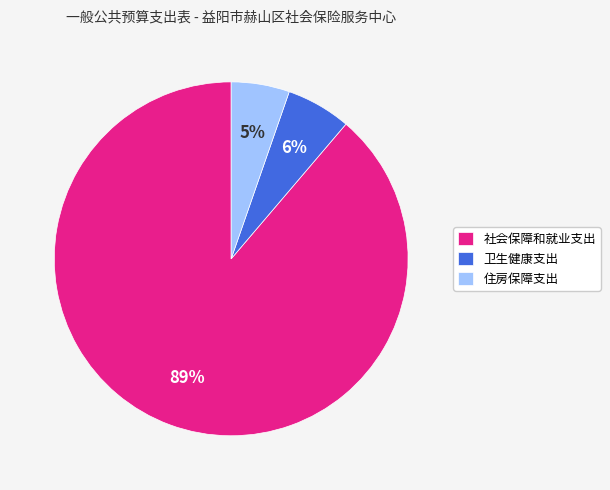

Which has a higher value, 社会保障和就业支出 or 住房保障支出?

社会保障和就业支出